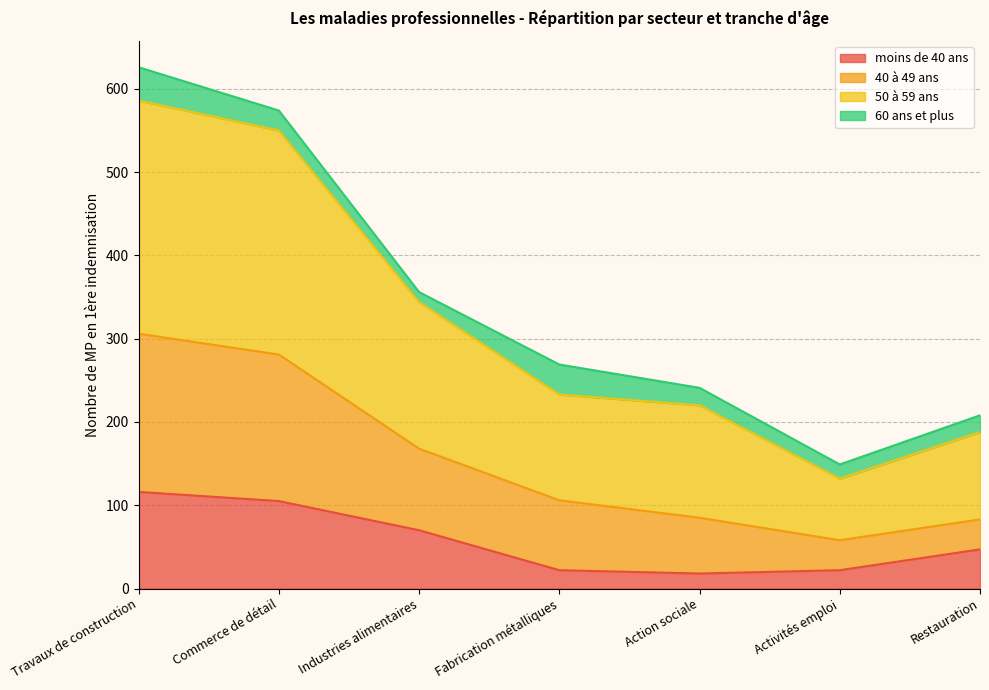

True or false: 50 à 59 ans and moins de 40 ans intersect in this chart.

False